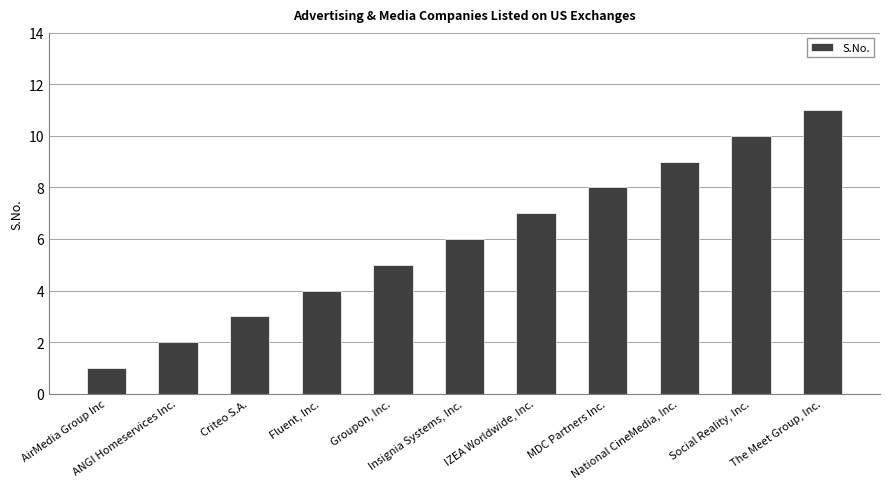

List the labels in order of value, smallest first.

AirMedia Group Inc, ANGI Homeservices Inc., Criteo S.A., Fluent, Inc., Groupon, Inc., Insignia Systems, Inc., IZEA Worldwide, Inc., MDC Partners Inc., National CineMedia, Inc., Social Reality, Inc., The Meet Group, Inc.